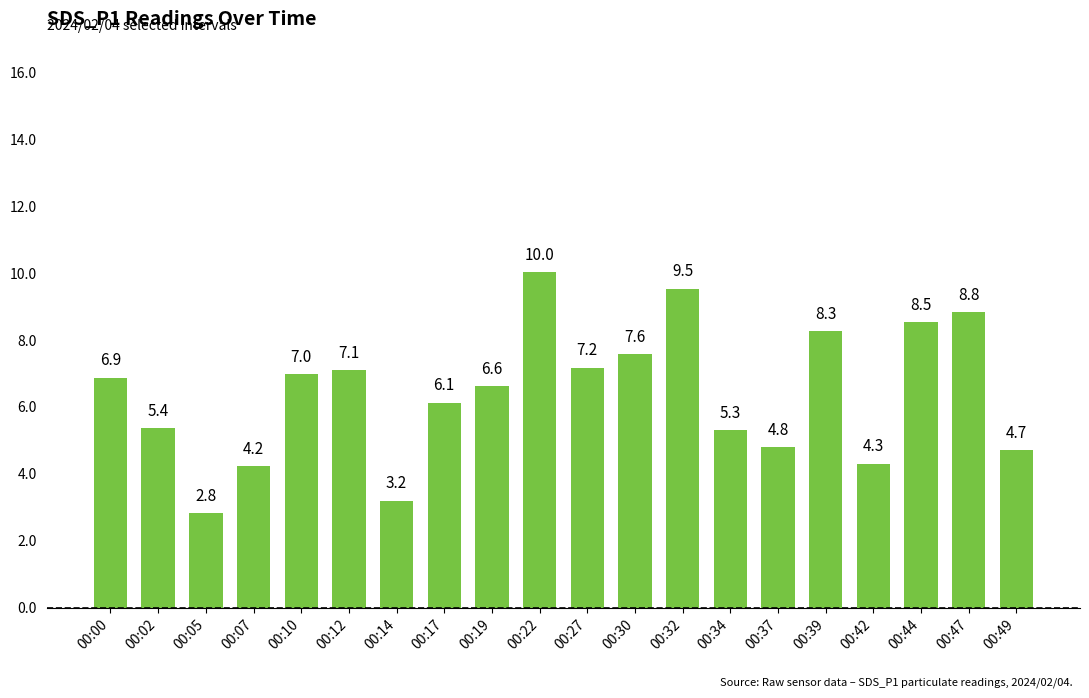

Which label corresponds to the smallest value in the chart?

00:05